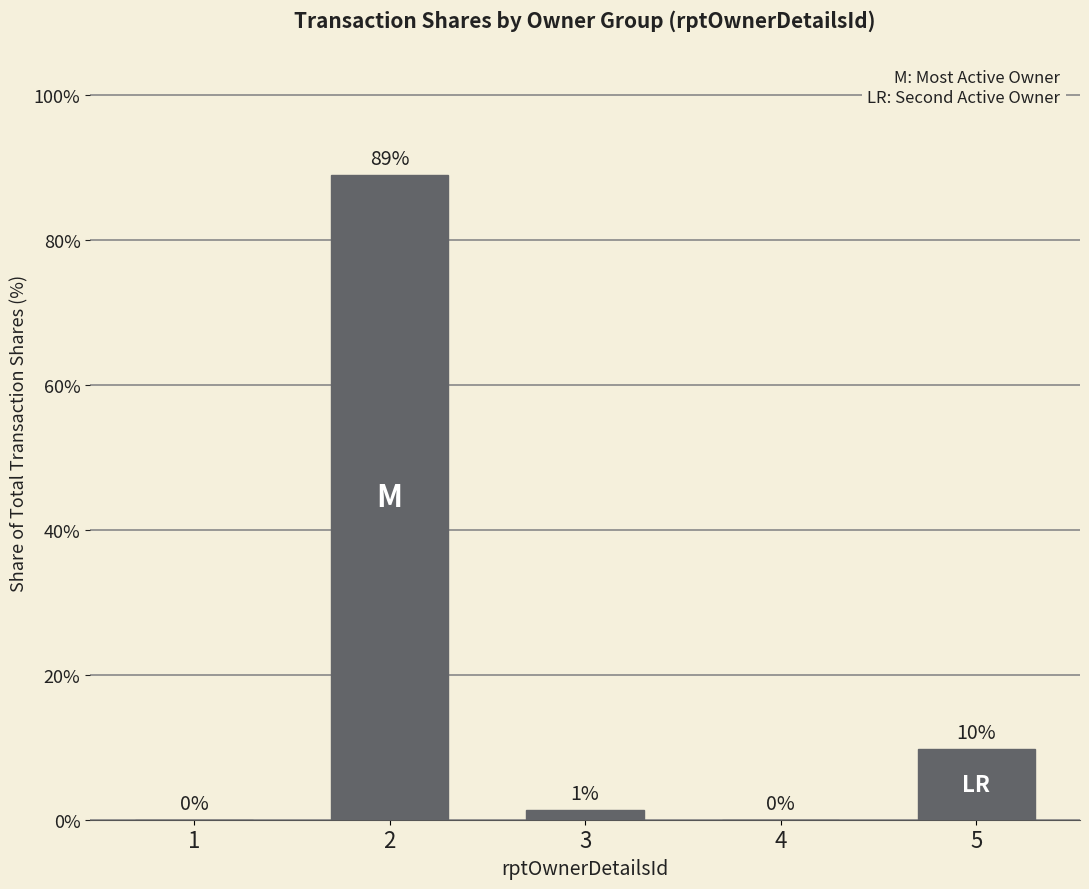

What is the greatest value displayed?

88.9